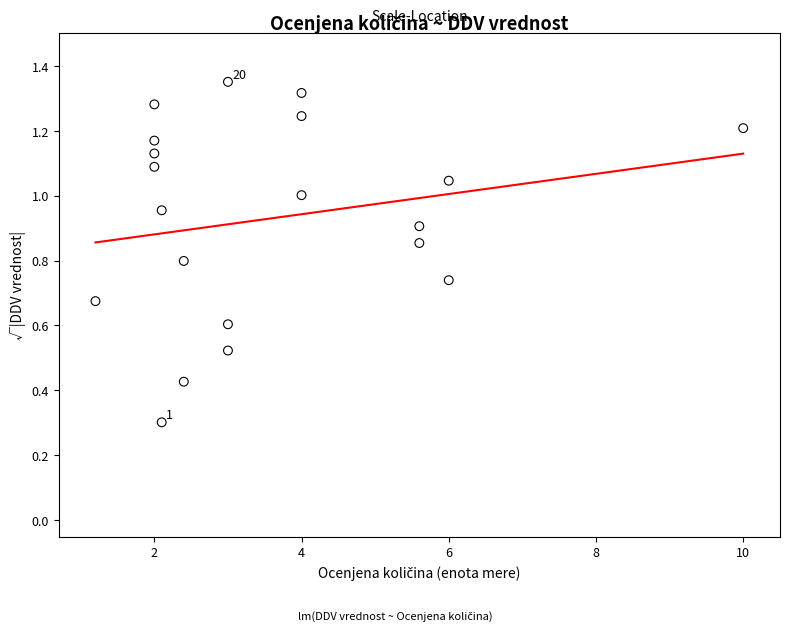

What is the range of X values (max minus min)?

8.8